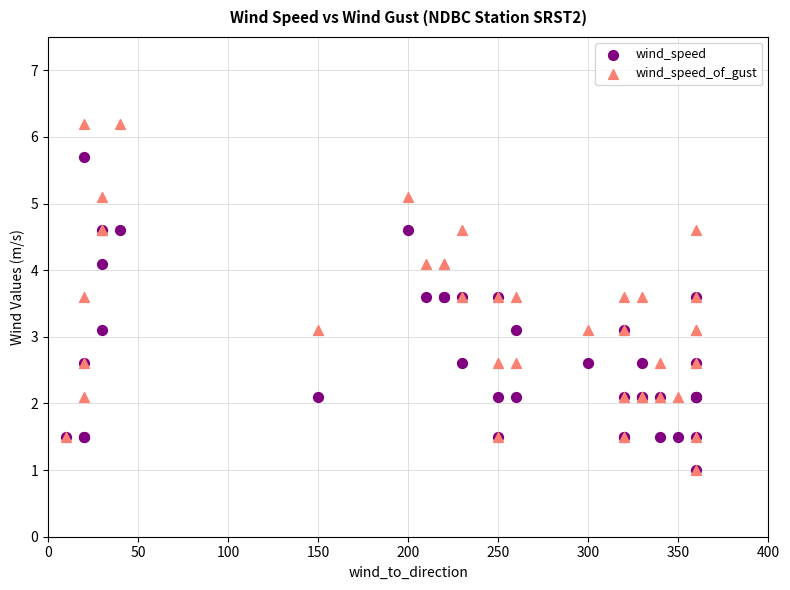

What are all the series names shown in the legend?

wind_speed, wind_speed_of_gust